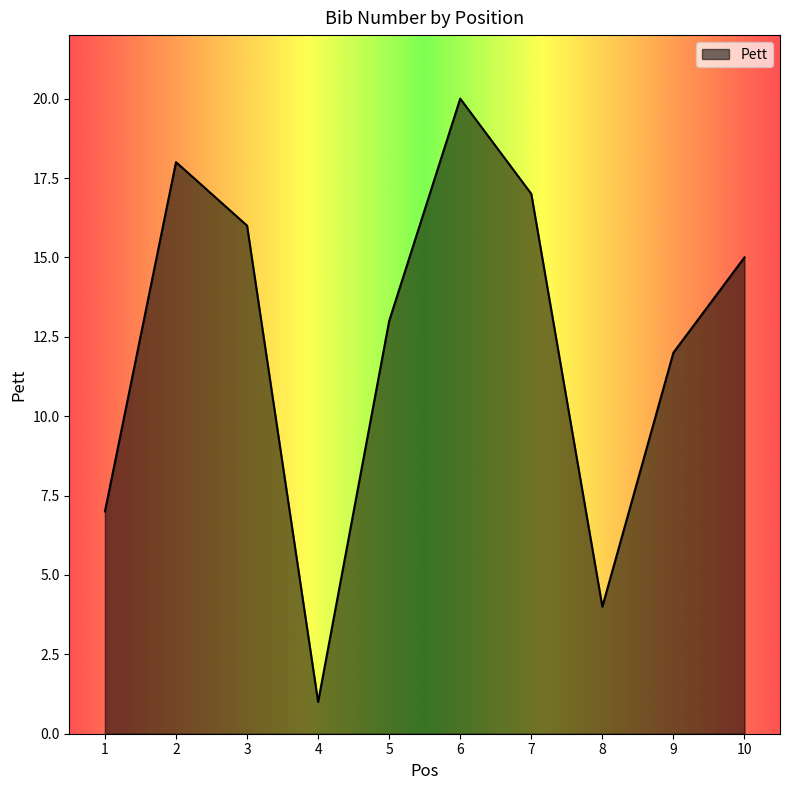

What is the difference between the maximum and minimum values?

19